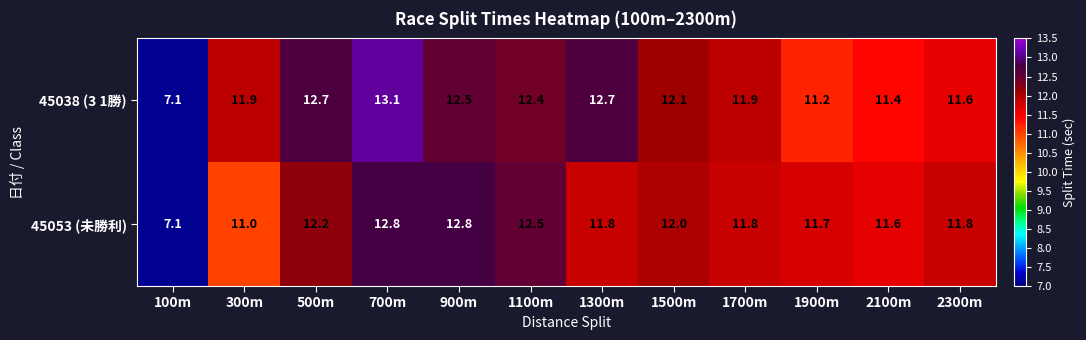

Which category has the highest value across all series?

700m